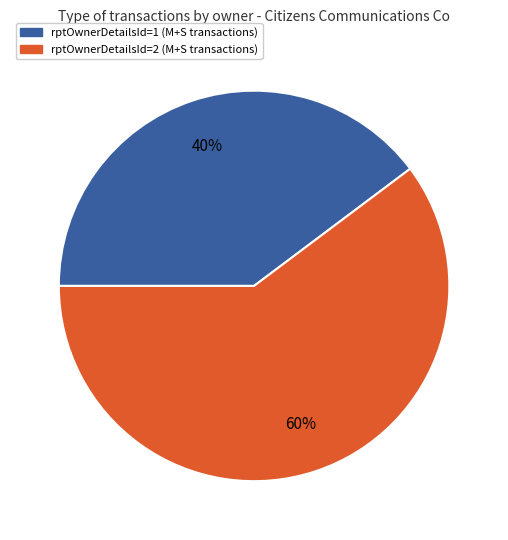

To the nearest percent, what is the average slice percentage?

50%